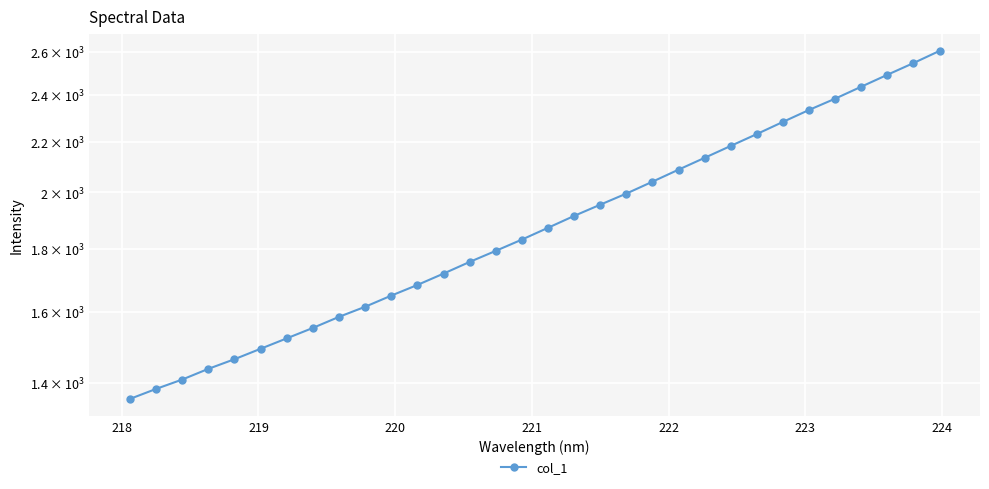

What is the minimum value shown in the chart?

1358.6